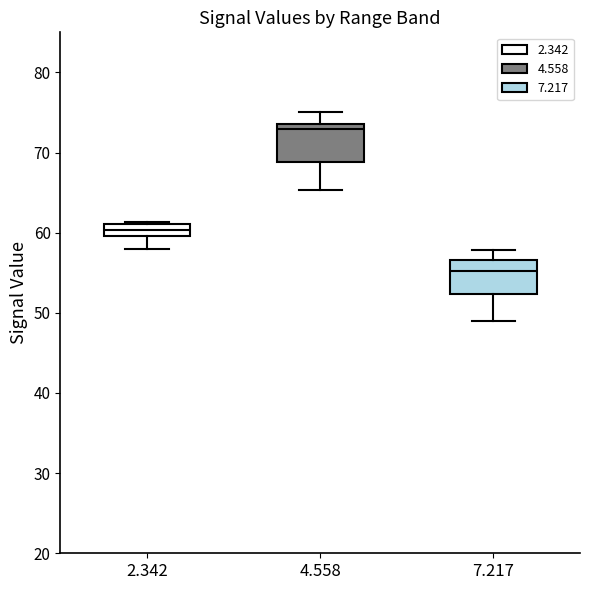

Which box has the highest median line?

4.558